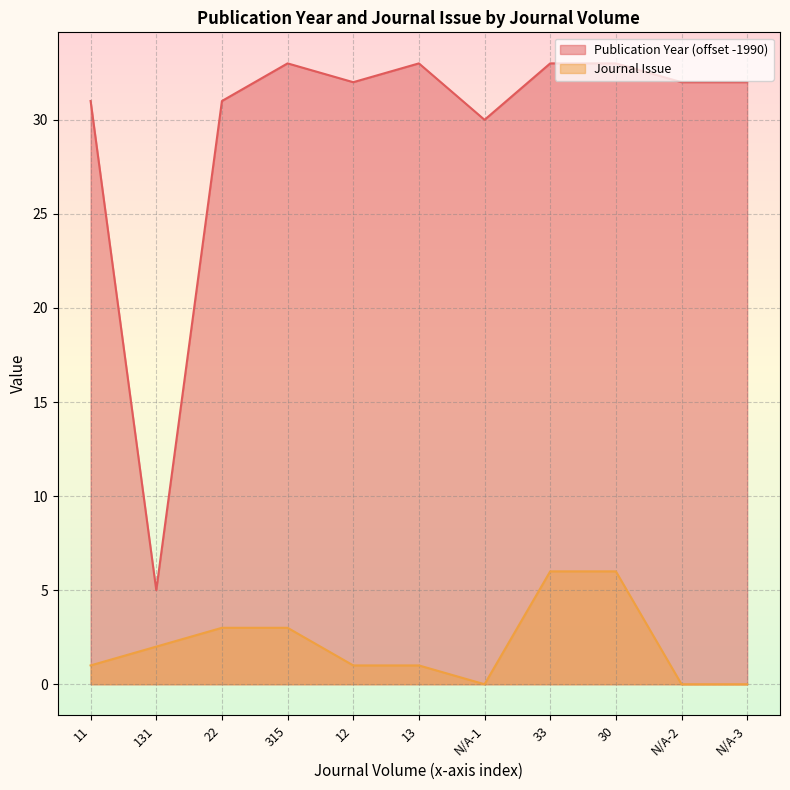

True or false: Journal Issue and Publication Year cross at least once.

False